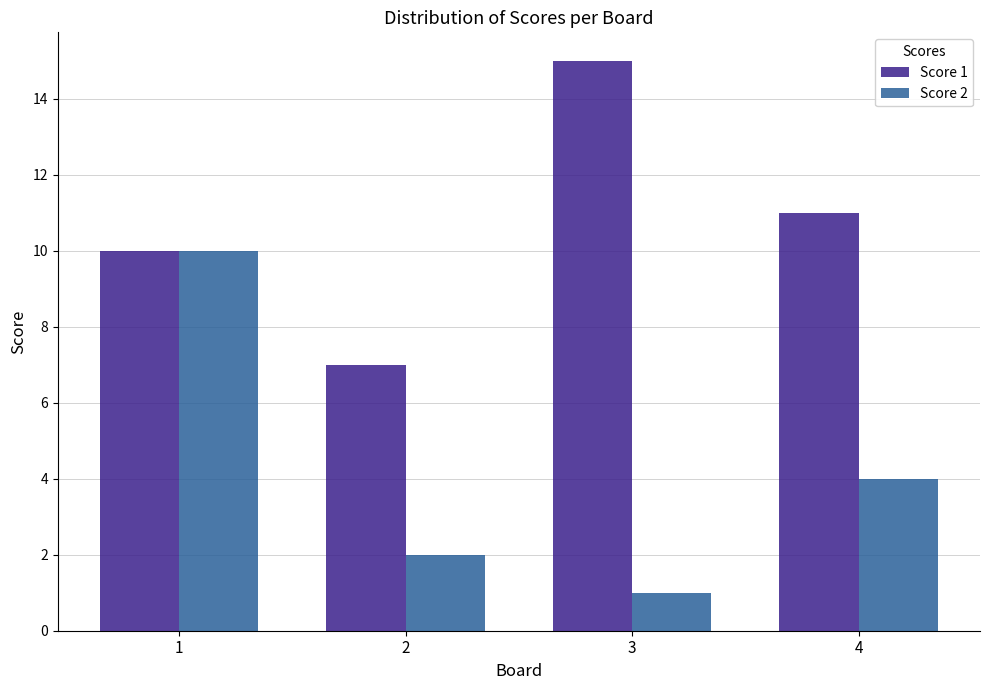

What is the value of the Score 1 bar at the 1st from the left?

10